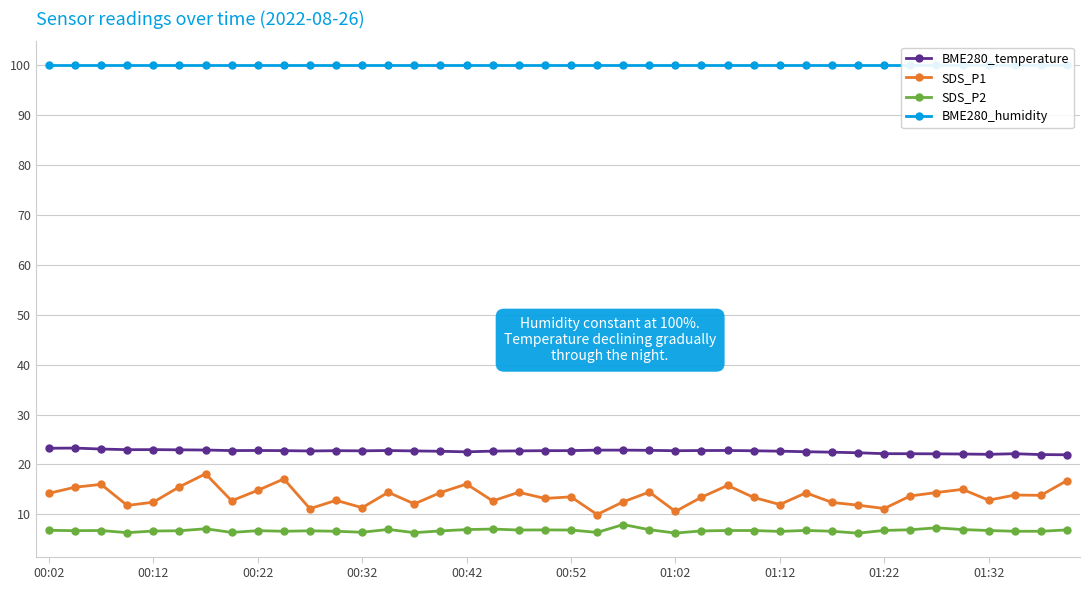

What is the highest value of the SDS_P1 series?

18.1